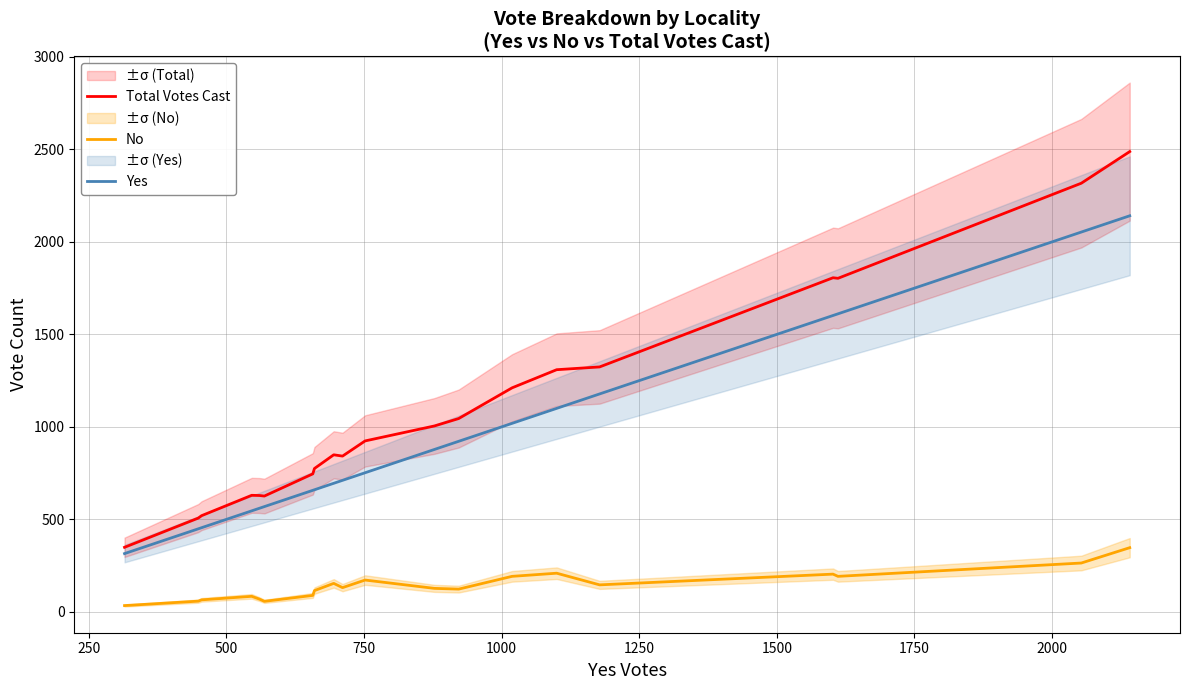

True or false: No and Total Votes Cast cross at least once.

False